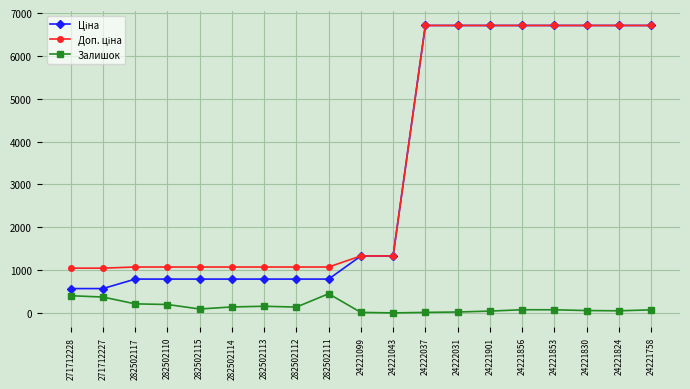

How many lines are shown in the chart?

3